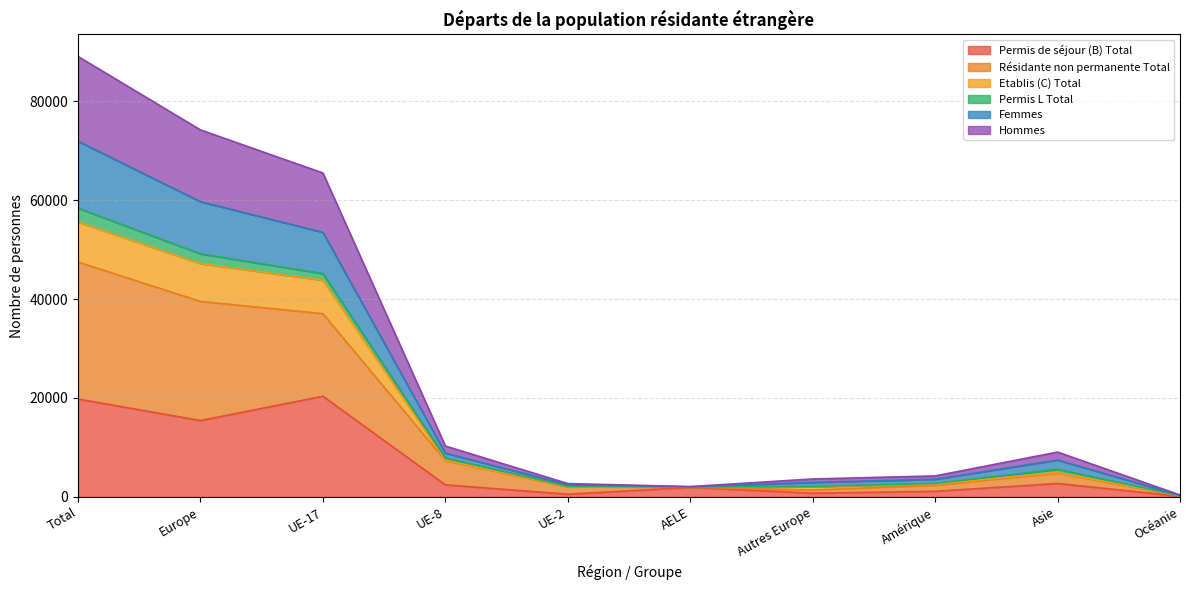

What is the value of the Femmes point at the 6th from the left?

2035